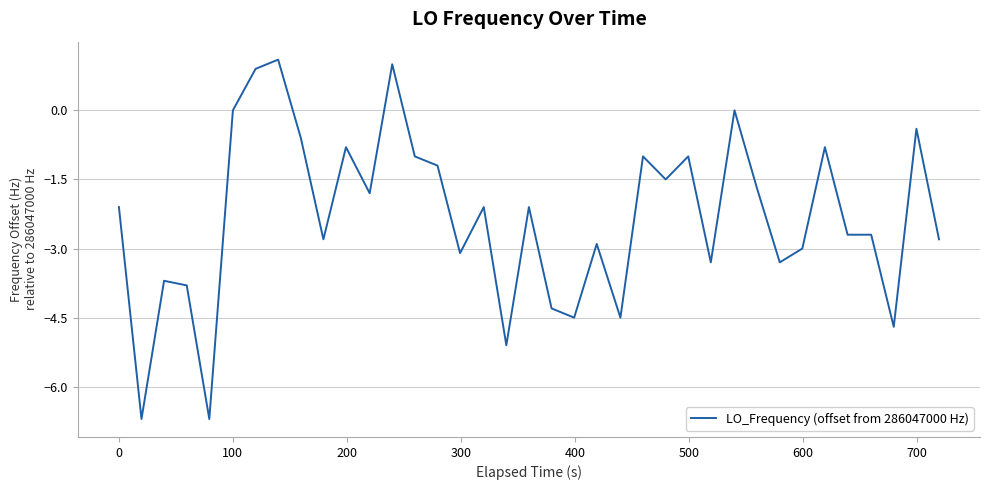

What is the difference between the maximum and minimum values?

7.8